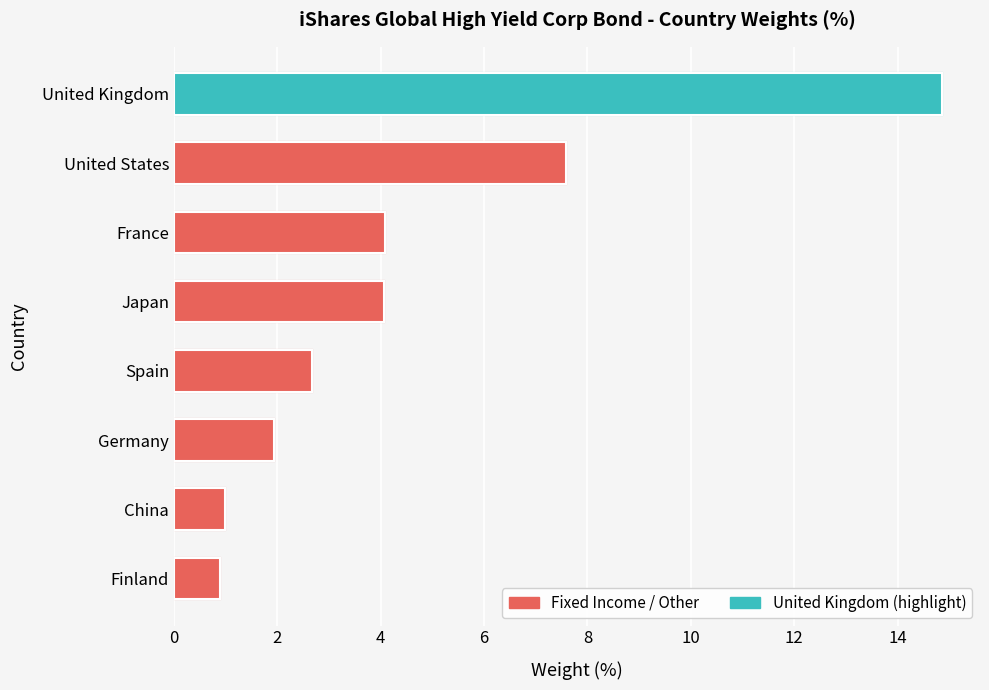

The chart shows a value of 11.9 at United States. True or false?

False